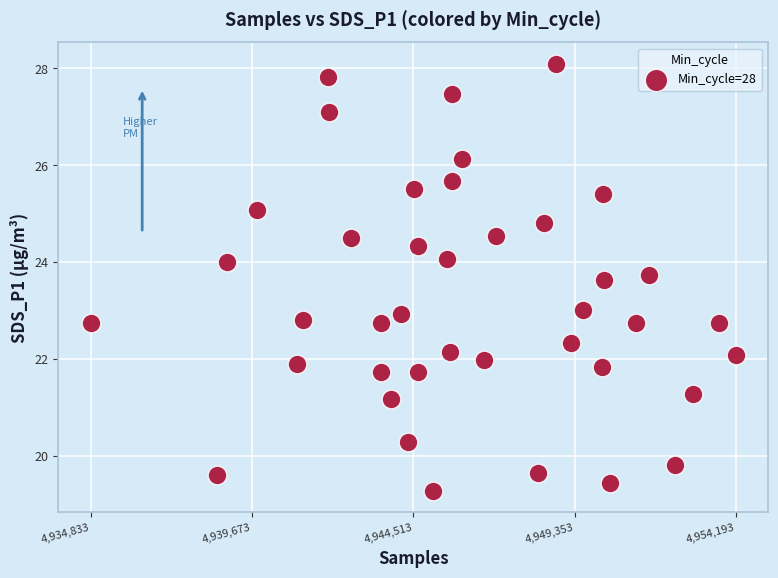

What is the range of X values (max minus min)?

19360.0